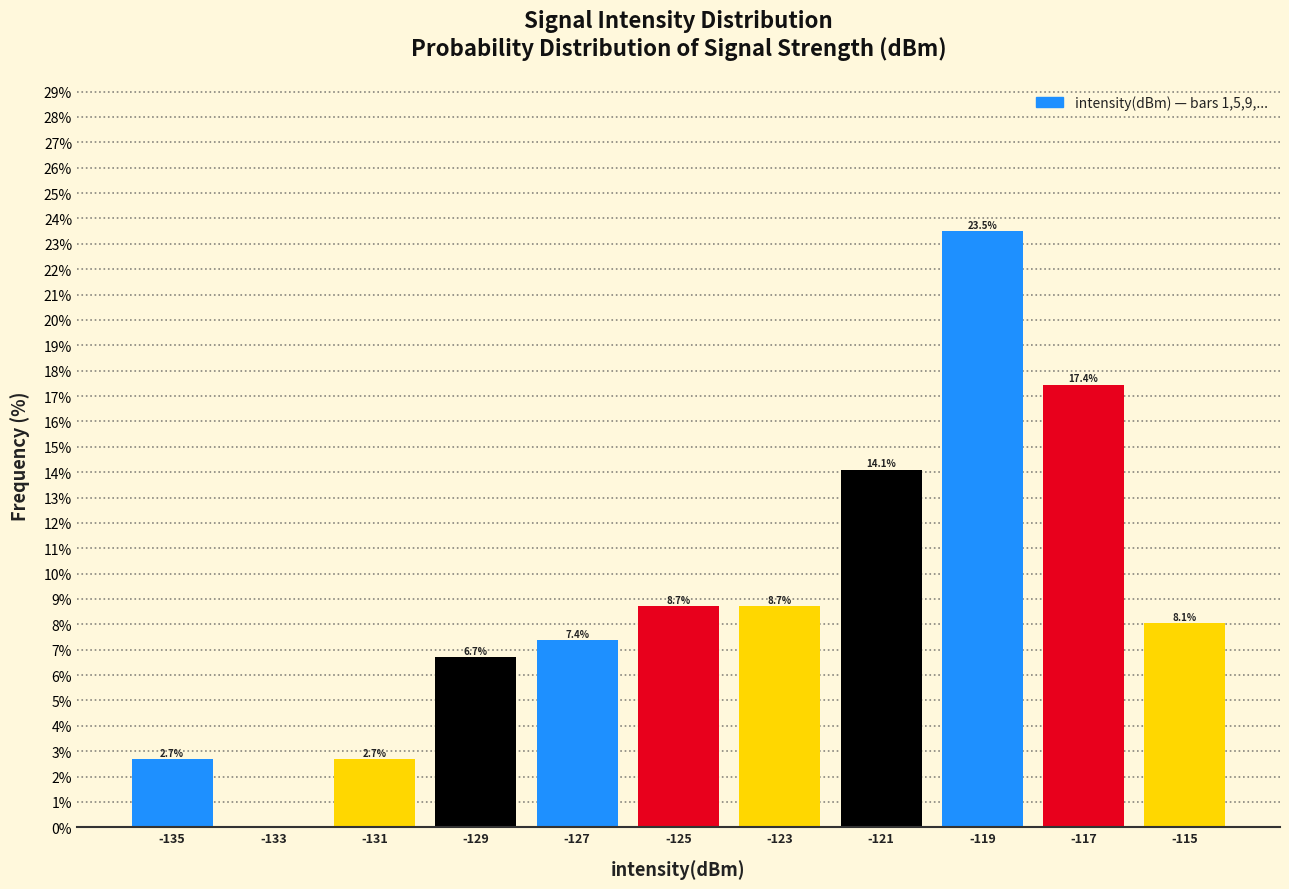

Over which range of the x-axis is the bar tallest?

-120 to -118